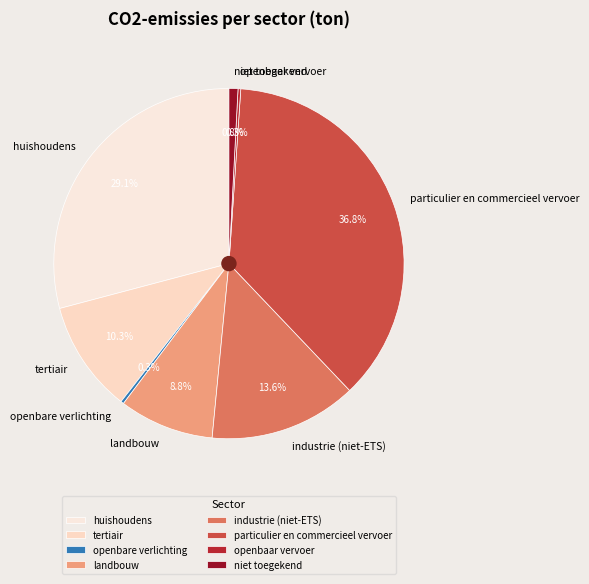

The landbouw slice represents 3% of the pie. True or false?

False